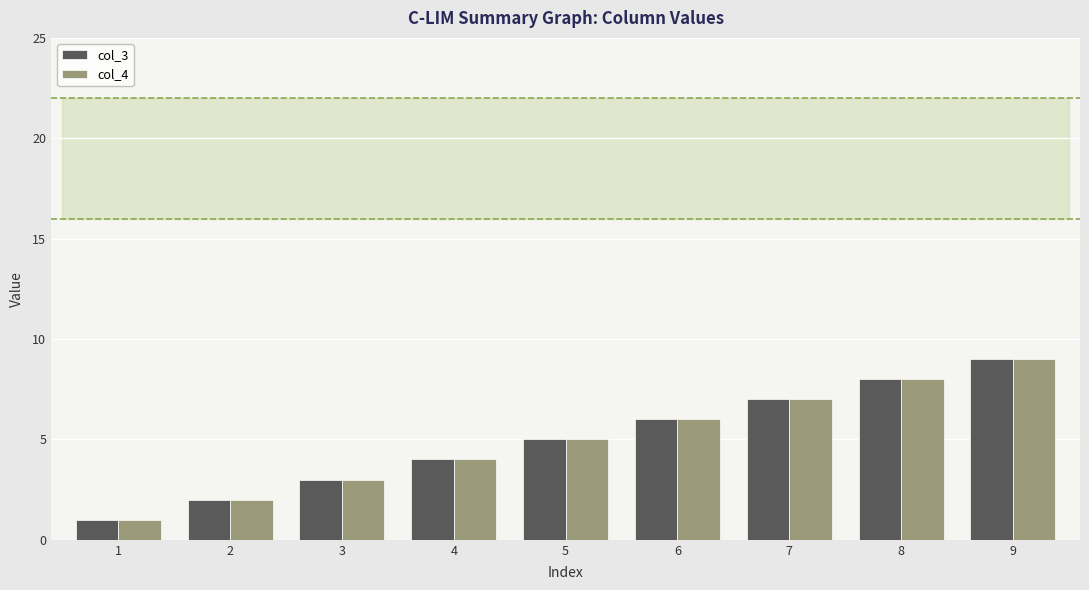

What is the difference between the maximum and minimum values in the col_3 series?

8